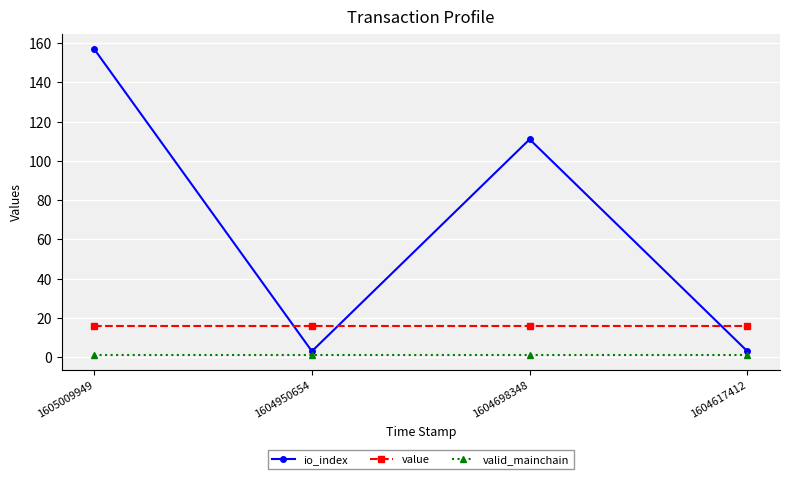

True or false: value has more than 1 interior local peaks.

False